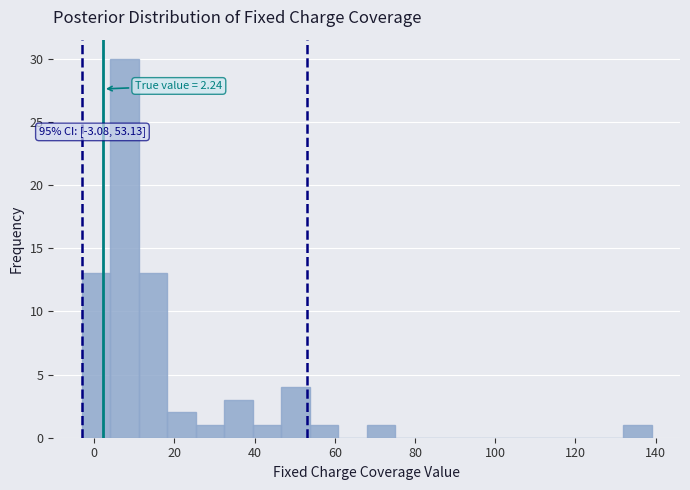

Read against the x-axis, roughly where is the centre of the tallest bar?

8